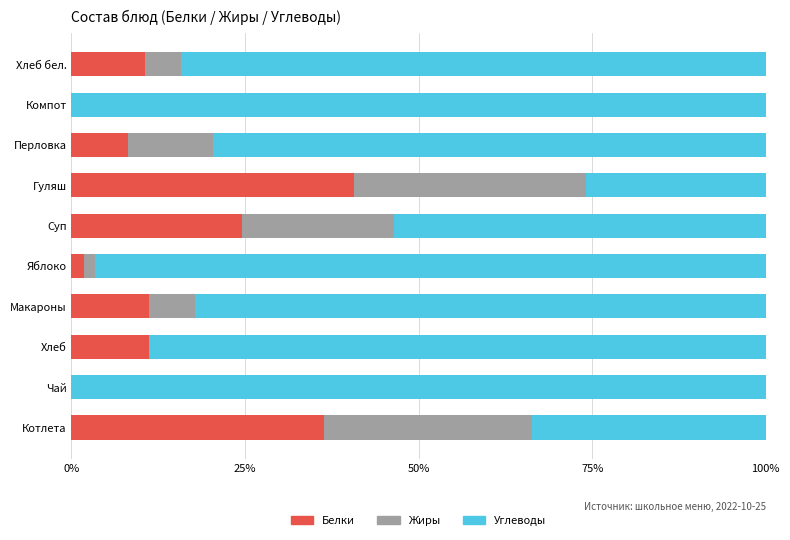

The value of Белки at Перловка is 8.2. True or false?

True